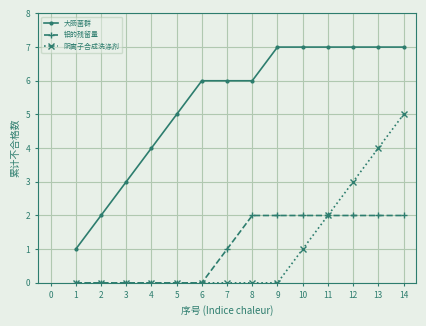

What is the maximum value for 大肠菌群?

7